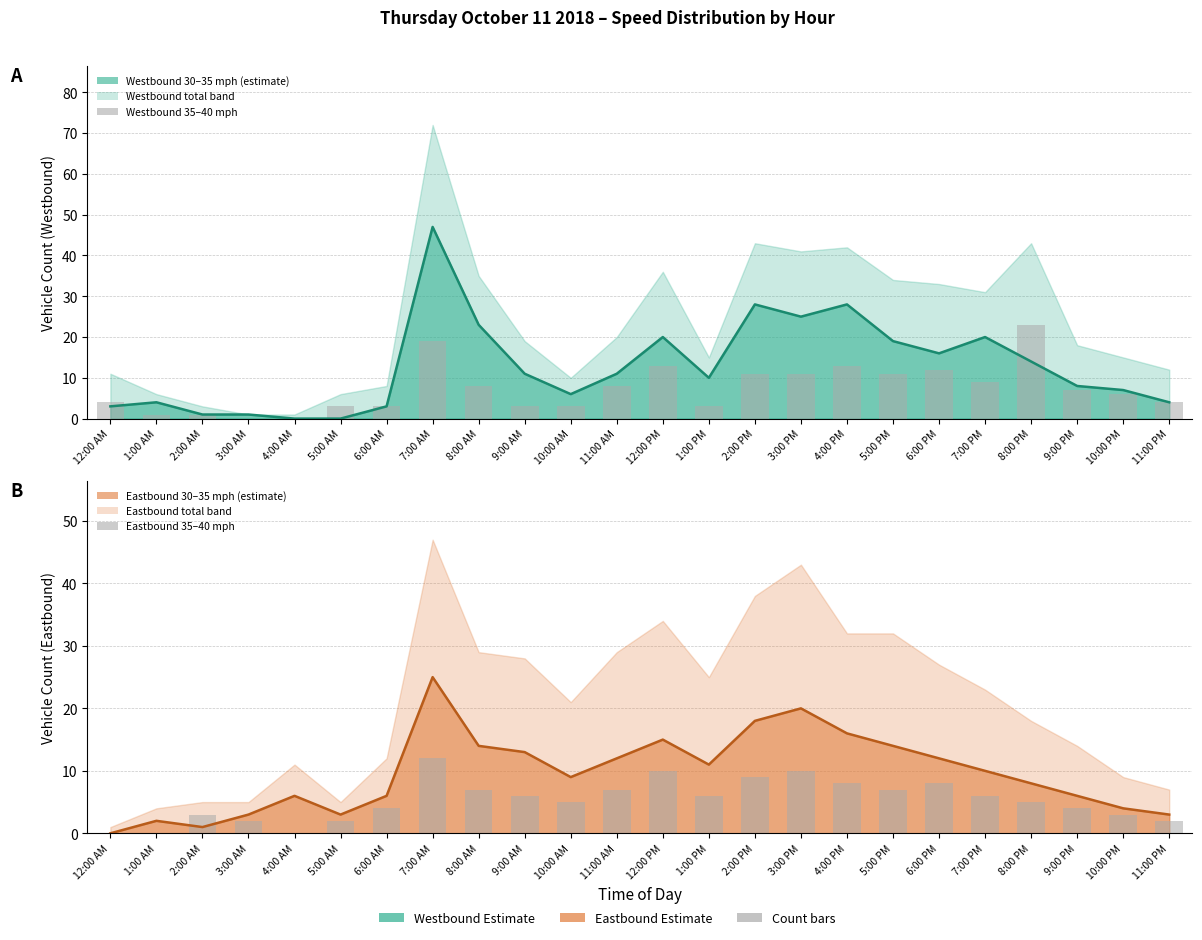

Read the Eastbound 35–40 mph value at 2:00 AM, to the nearest 5.

5